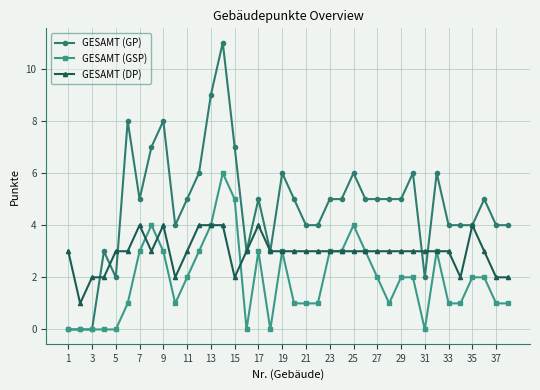

Which series has the largest range (max minus min)?

GESAMT (GP)